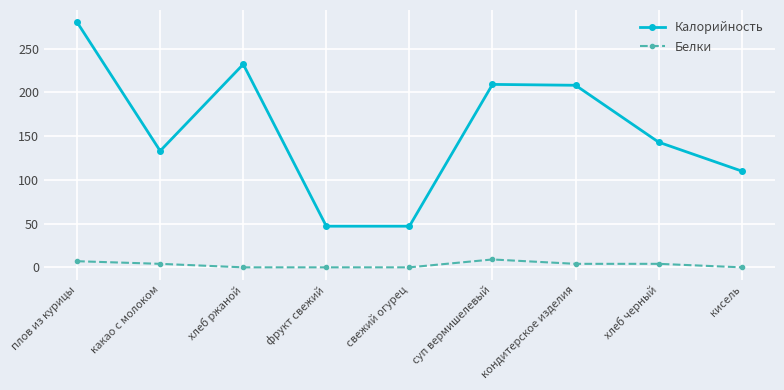

What is the sum of all Калорийность values?

1409